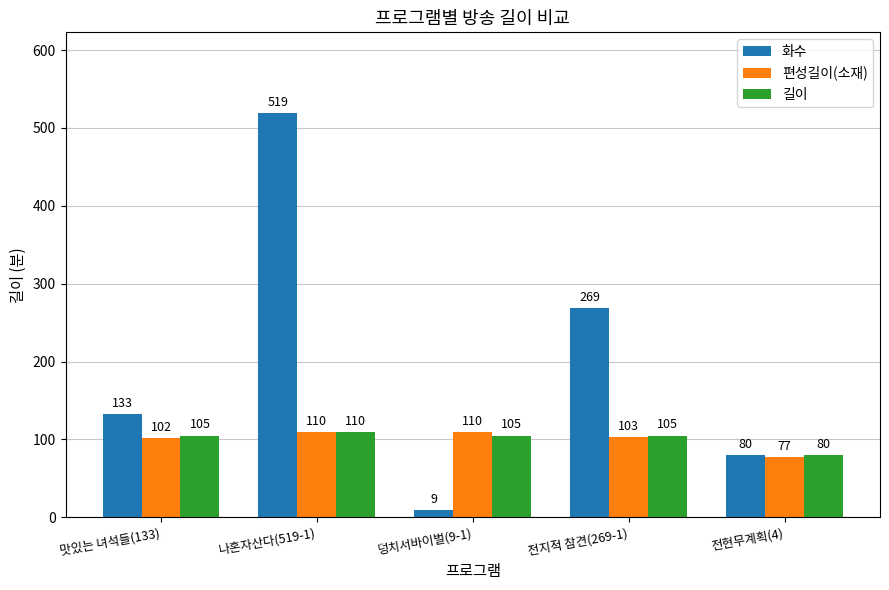

The value of 편성길이(소재) at 맛있는 녀석들(133) is 34. True or false?

False